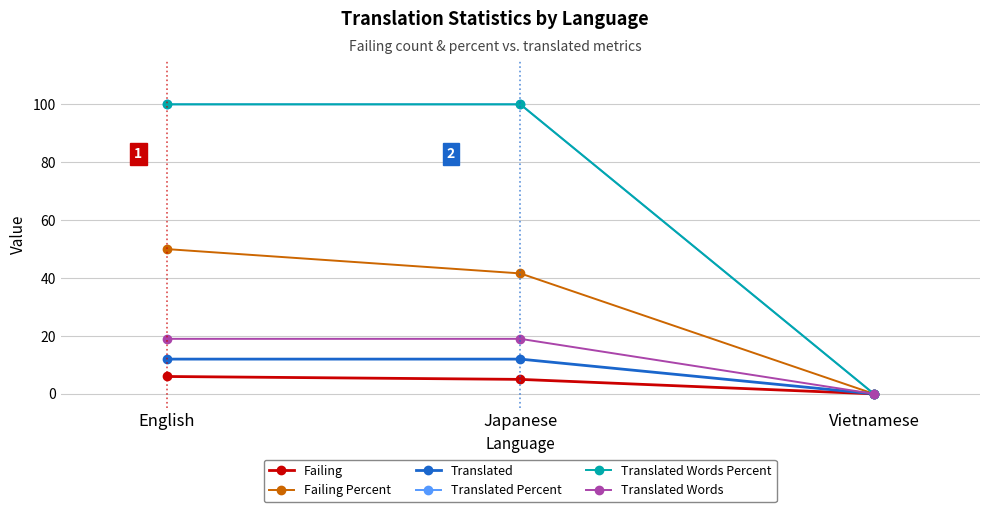

What is the sum of all Translated Percent values?

200.0